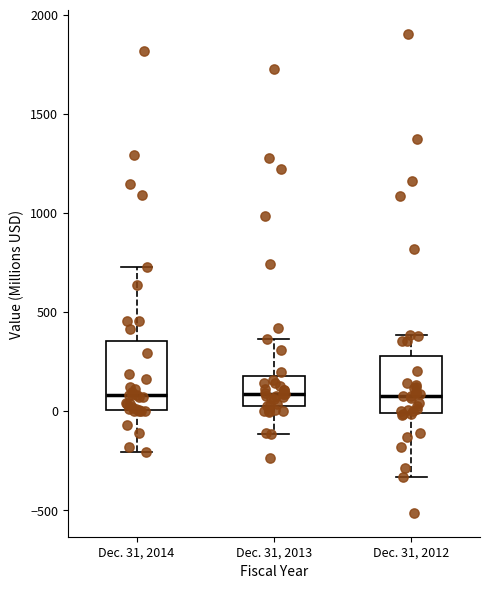

Where does the lower whisker of the box for Dec. 31, 2012 end on the y-axis? The values are not printed on the chart, so give them approximately, as read against the axis.

-350